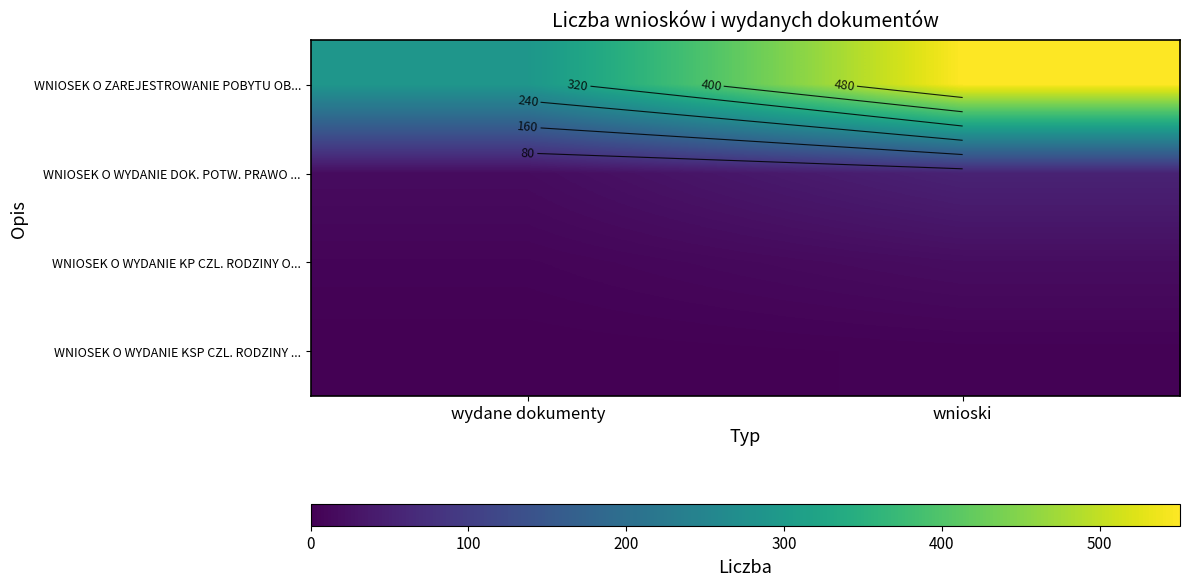

Count the WNIOSEK O ZAREJESTROWANIE POBYTU OB... values in the range 290 to 551.

2